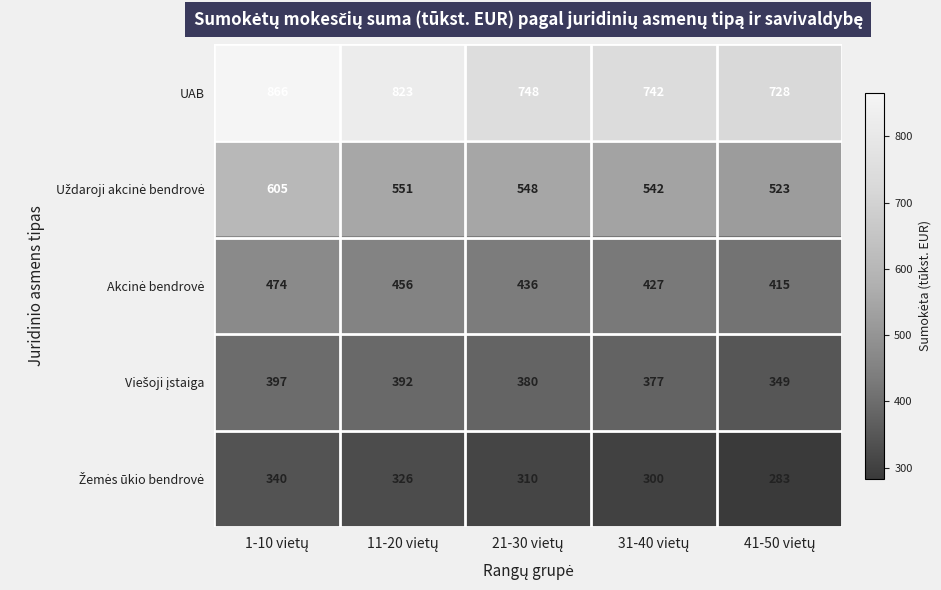

Which series has the largest range (max minus min)?

UAB